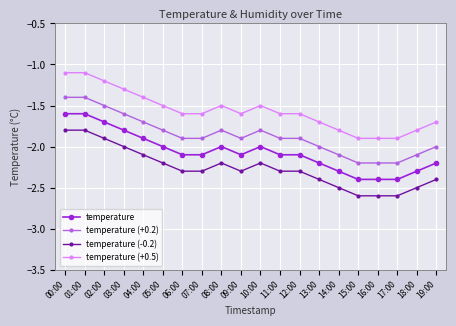

True or false: temperature (-0.2) has more than 1 interior local peaks.

True